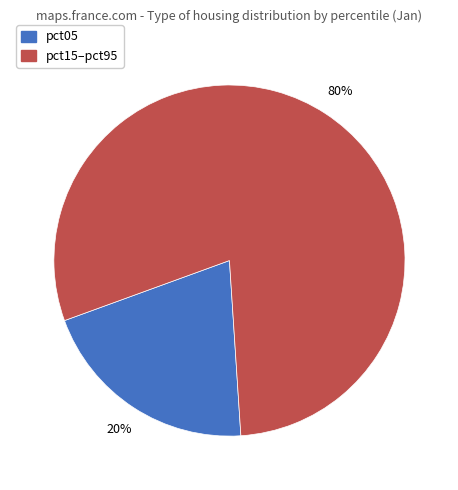

To the nearest percent, what is the average slice percentage?

50%